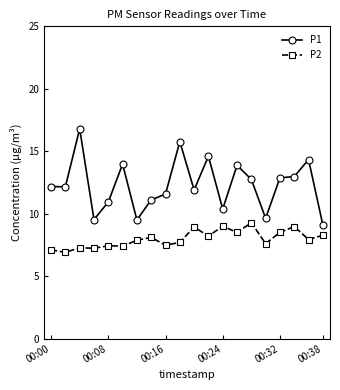

True or false: P2 has more than 0 points higher than both neighbors.

True